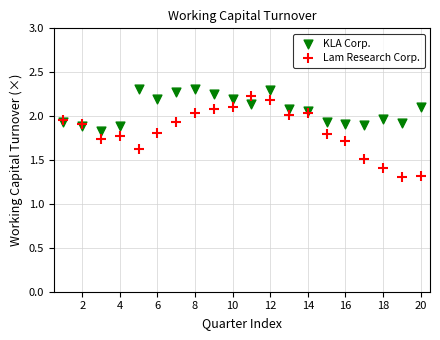

What is the X range (max minus min) for the scatter plot?

19.0